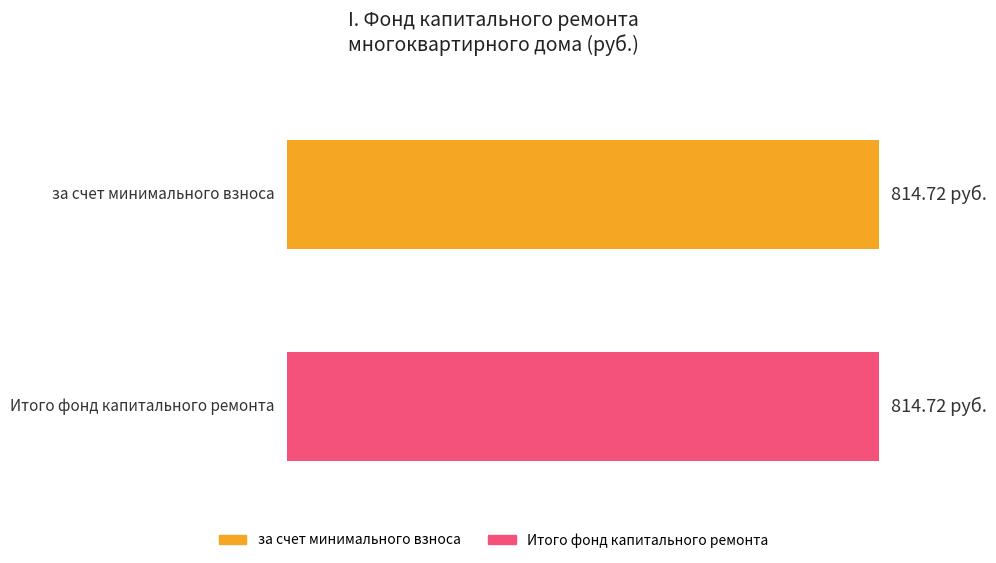

Is it true that Maximum utilization equals 1093.1 at Итого фонд?

False